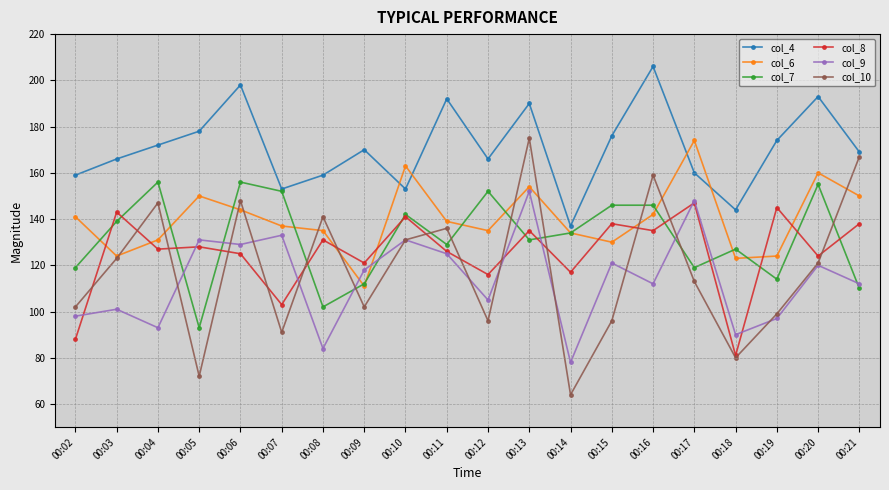

Which series has the largest range (max minus min)?

col_10